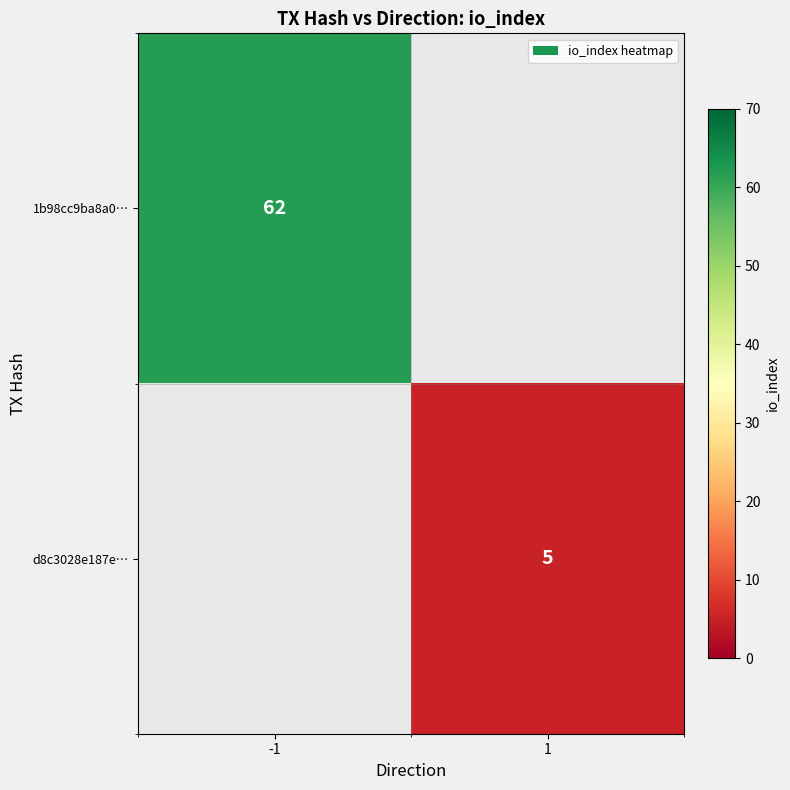

Count the number of categories in the chart.

2